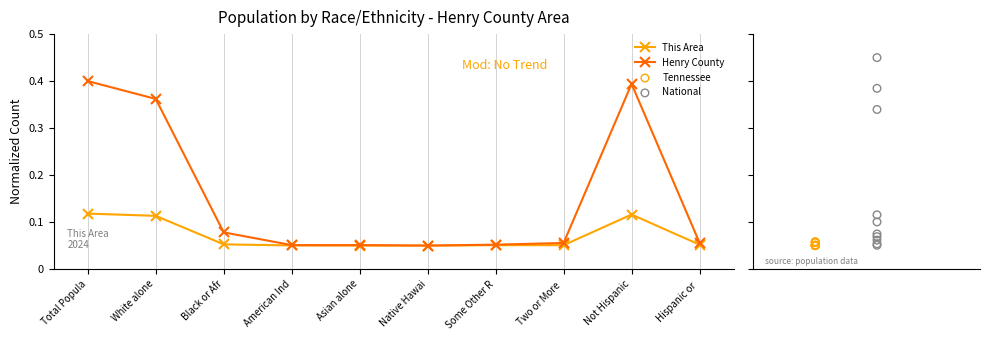

At which category is the sum across all series the highest?

Total Popula